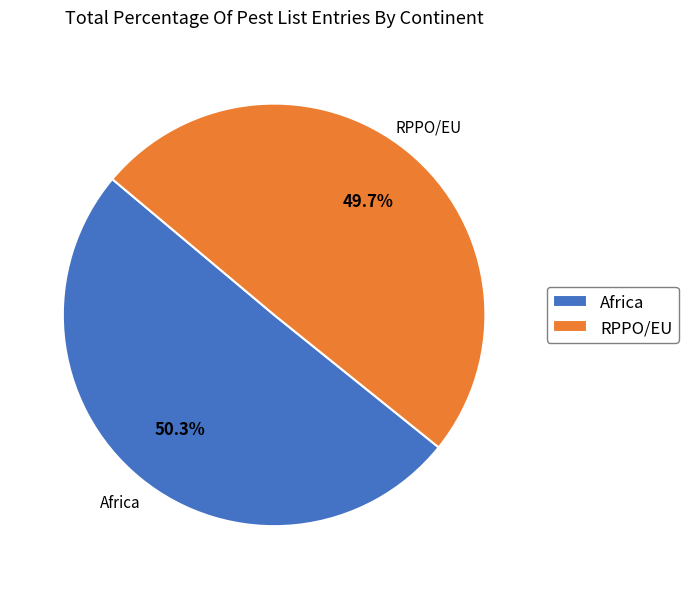

What is the largest slice in the pie chart?

Africa